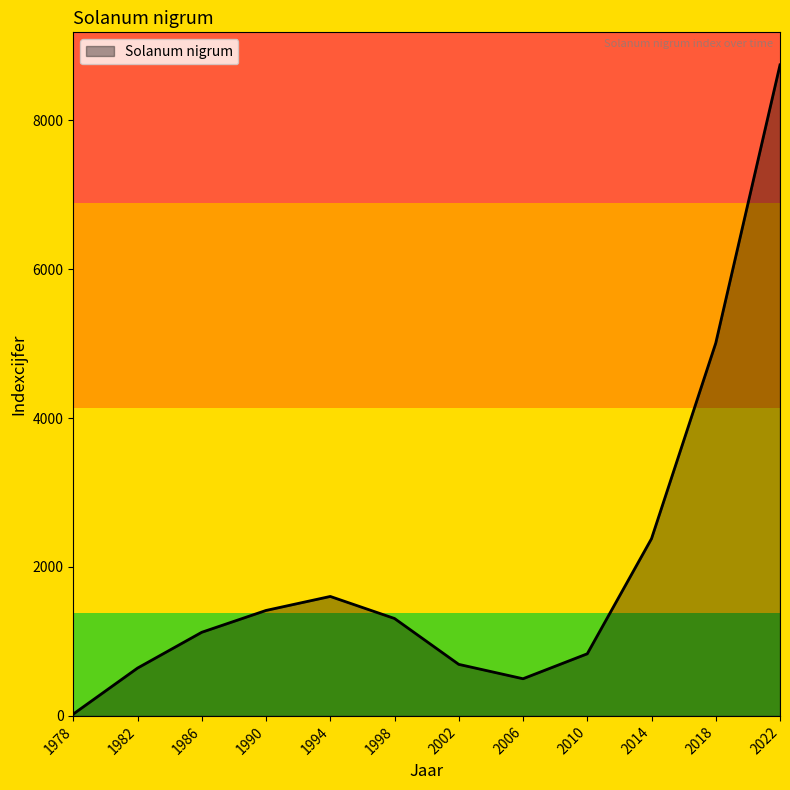

At which label is the value closest to 4383?

2018